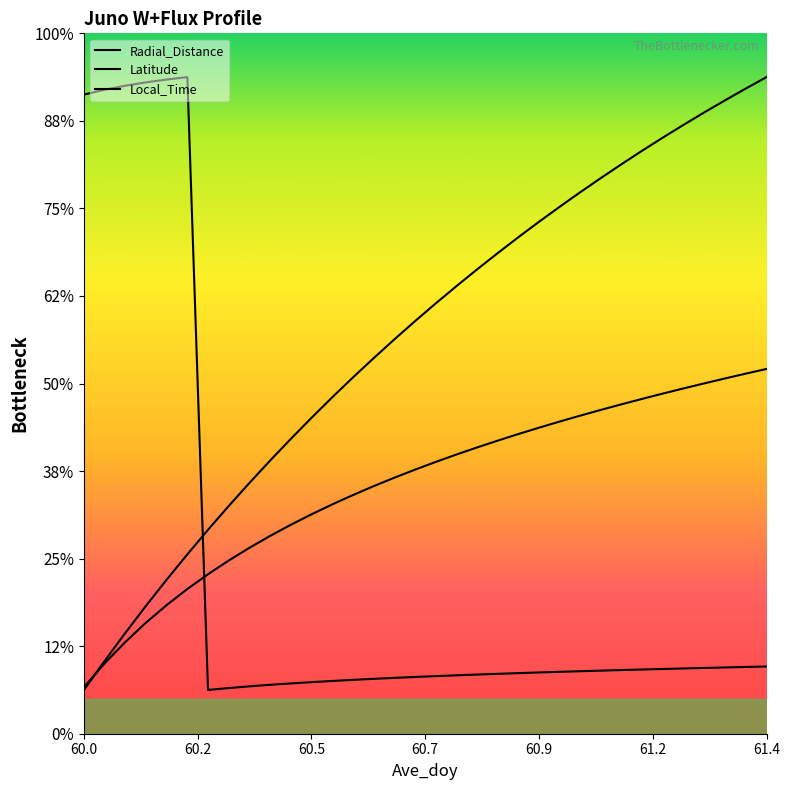

Is the value of Latitude at 61.1042 greater than the value of Local_Time at 60.3542?

Yes